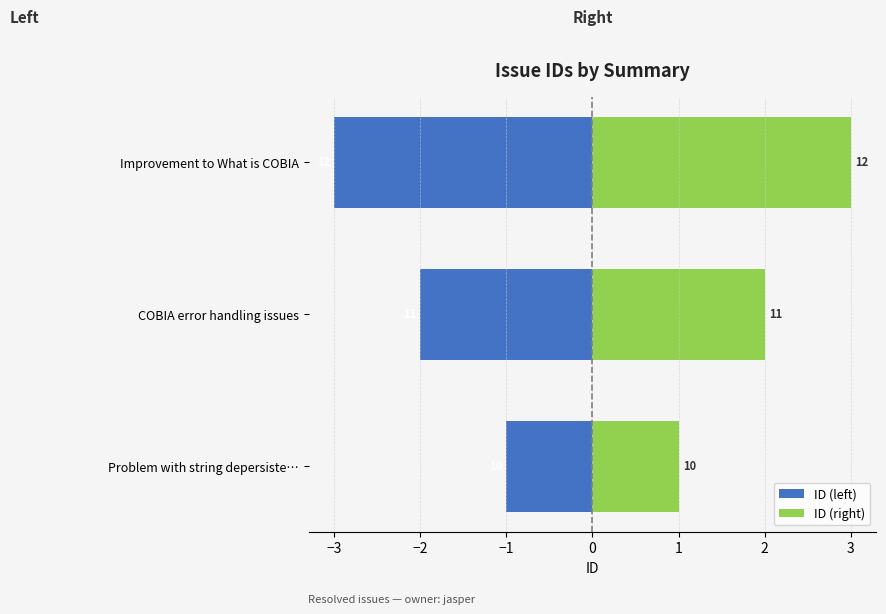

What is the average value of the ID (left) series?

-2